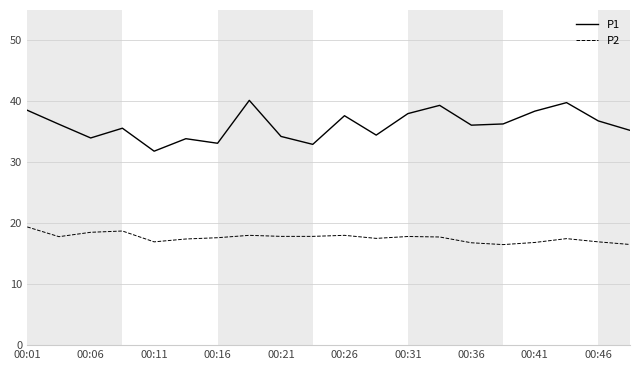

What is the highest value of the P2 series?

19.4